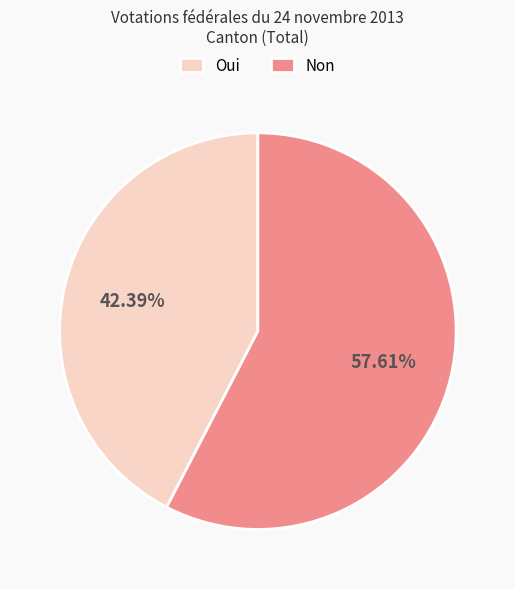

How many slices are in this pie chart?

2